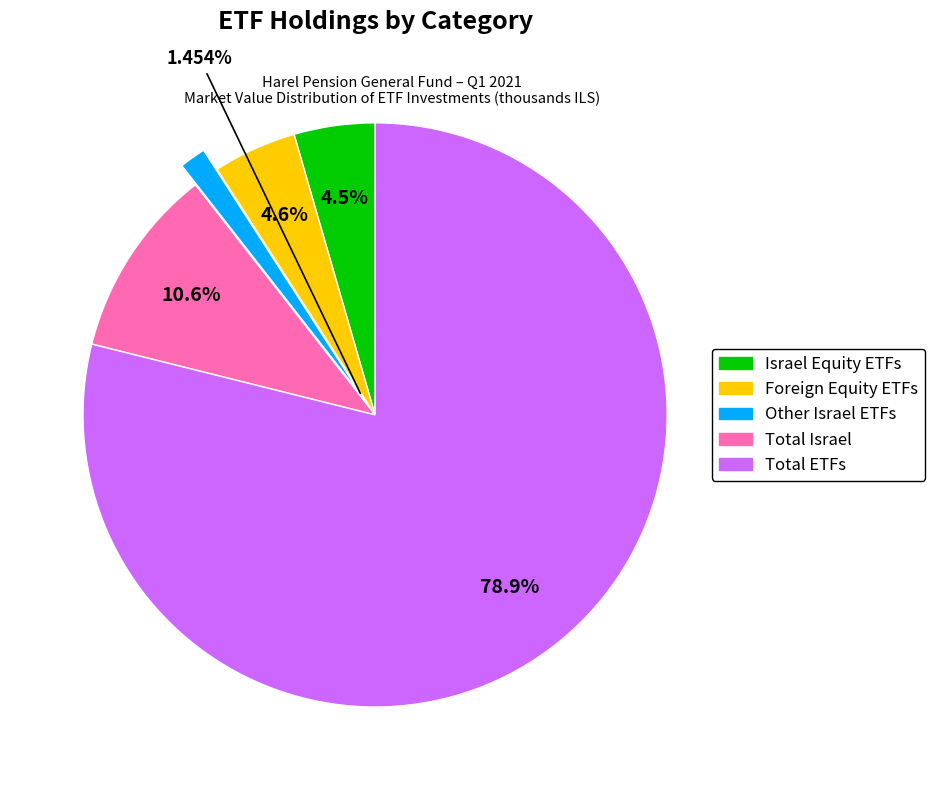

Is there a majority slice in this chart?

Yes